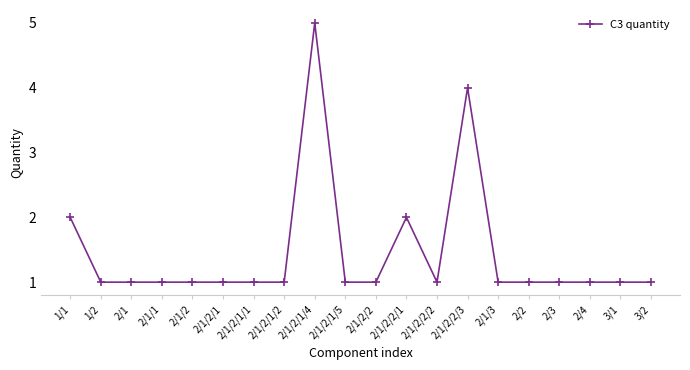

What is the ratio of the value at 1/1 to the value at 2/2?

2.0